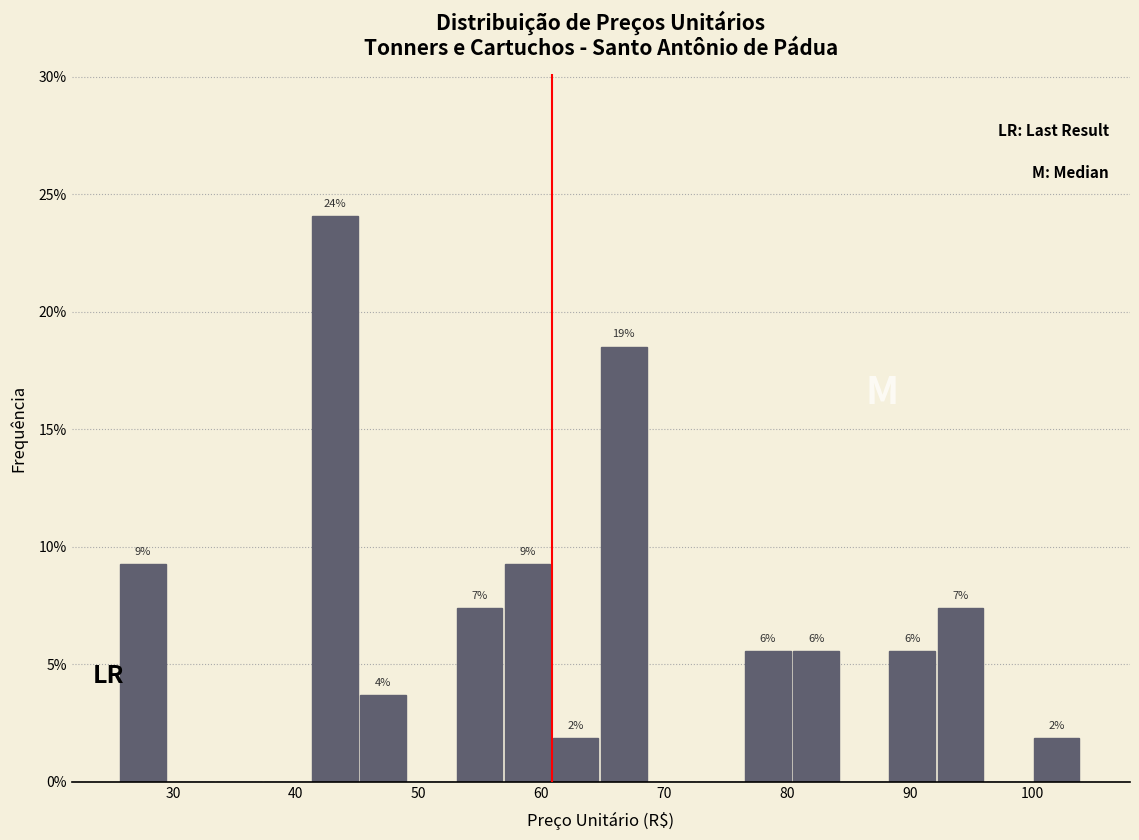

Read against the x-axis, roughly where is the centre of the tallest bar?

43